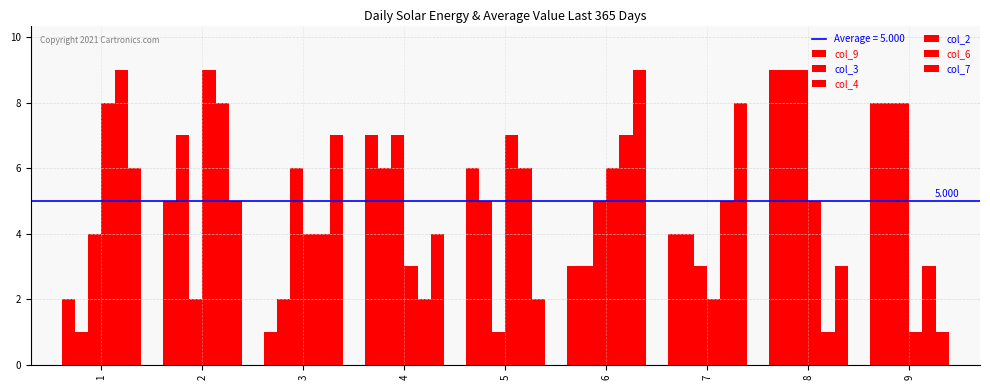

Are the bars grouped side by side (vs. stacked)?

Yes